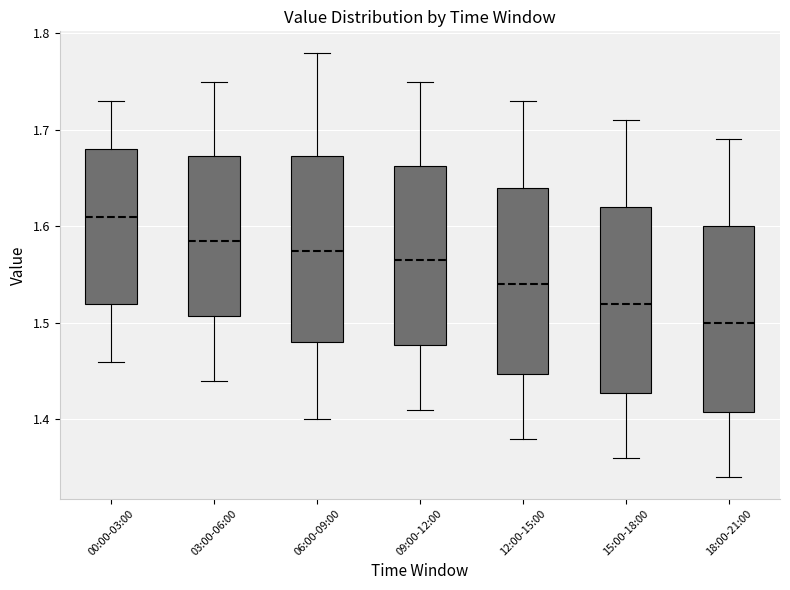

Reading left to right, transcribe this box plot: for each box, give where its median line is, the range the box spans, and where its two whiskers end, as read against the y-axis. The values are not printed on the chart, so give them approximately, as read against the axis.

00:00-03:00: median 1.61, box 1.52 to 1.68, whiskers 1.46 to 1.73
03:00-06:00: median 1.59, box 1.51 to 1.67, whiskers 1.44 to 1.75
06:00-09:00: median 1.58, box 1.48 to 1.67, whiskers 1.40 to 1.78
09:00-12:00: median 1.57, box 1.48 to 1.66, whiskers 1.41 to 1.75
12:00-15:00: median 1.54, box 1.45 to 1.64, whiskers 1.38 to 1.73
15:00-18:00: median 1.52, box 1.43 to 1.62, whiskers 1.36 to 1.71
18:00-21:00: median 1.50, box 1.41 to 1.60, whiskers 1.34 to 1.69